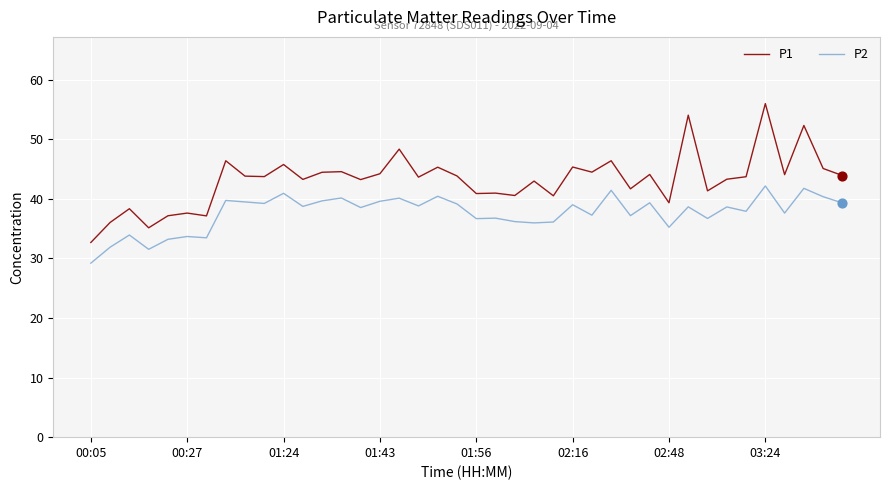

At how many categories does at least one series exceed 32?

40